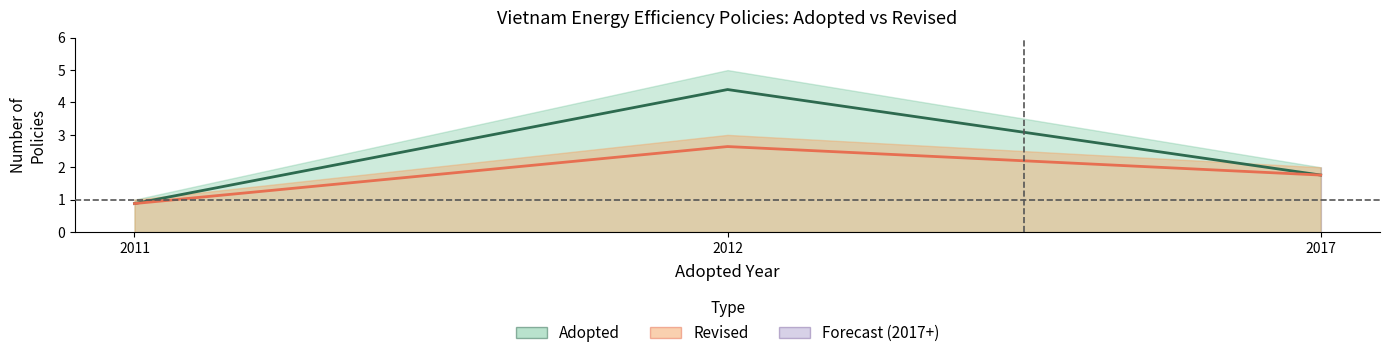

List the labels in order of Revised (centre) value, largest first.

2012, 2017, 2011